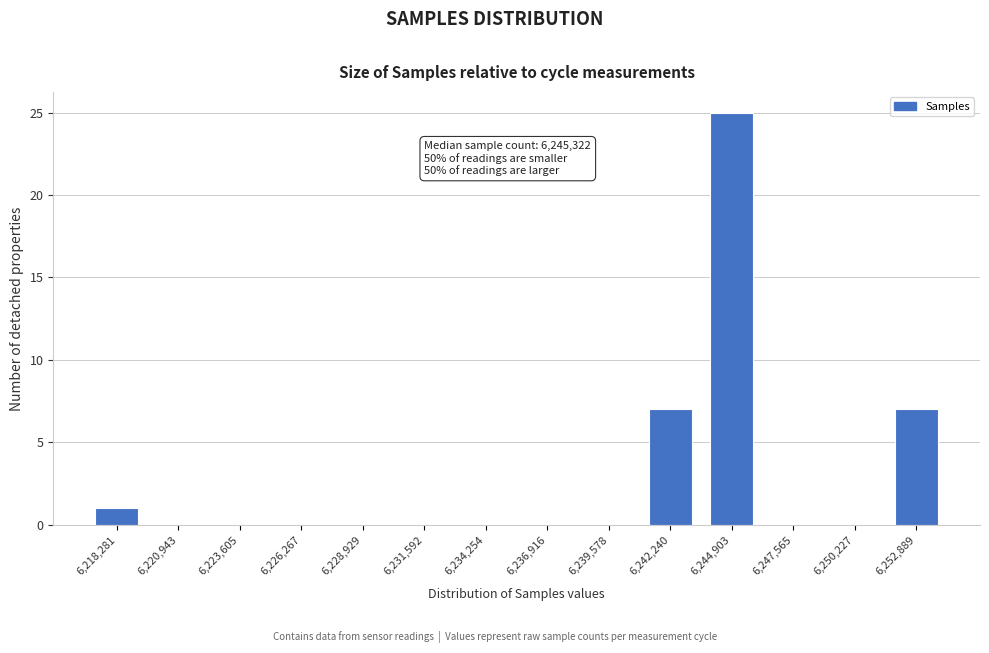

Reading right to left, transcribe all the data shown in this chart.

6,252,889=7	6,250,227=0	6,247,565=0	6,244,903=25	6,242,240=7	6,239,578=0	6,236,916=0	6,234,254=0	6,231,592=0	6,228,929=0	6,226,267=0	6,223,605=0	6,220,943=0	6,218,281=1